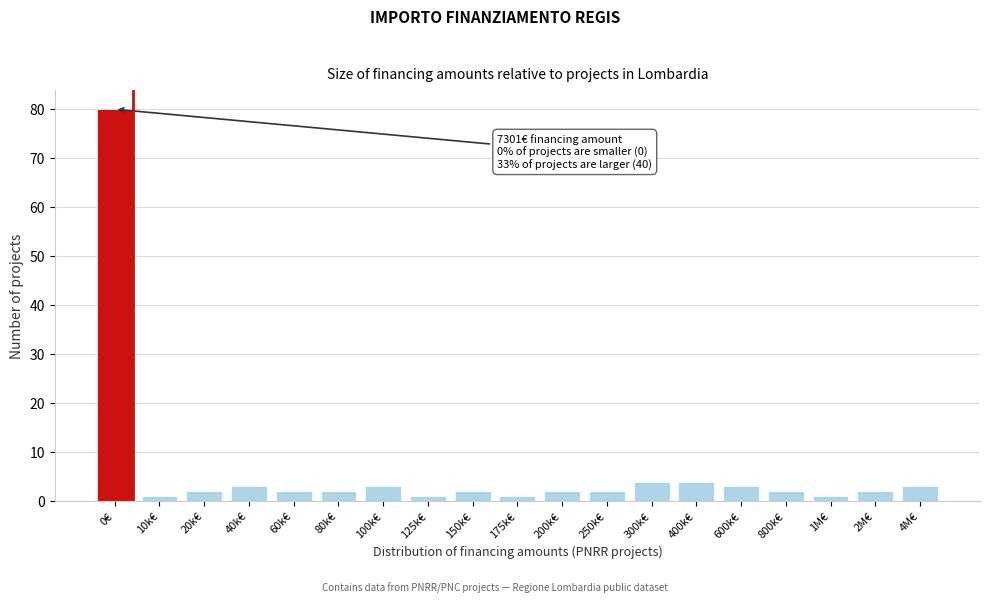

Reading left to right, what are all the values shown in this chart?

80	1	2	3	2	2	3	1	2	1	2	2	4	4	3	2	1	2	3